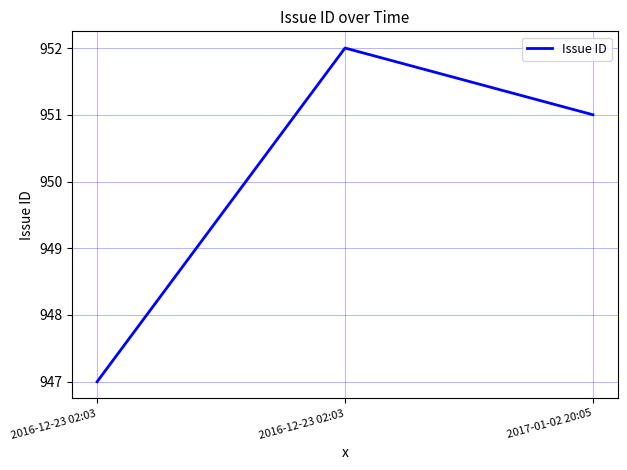

List the labels in order of value, largest first.

2016-12-23 02:03, 2017-01-02 20:05, 2016-12-23 02:03